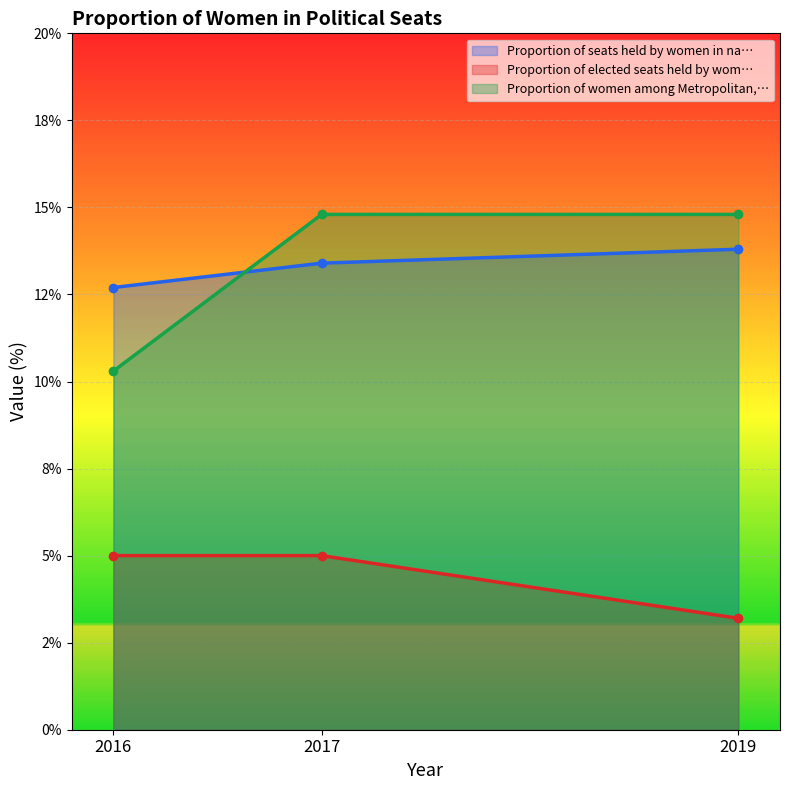

Which has a higher value, 2017 or 2019?

2019